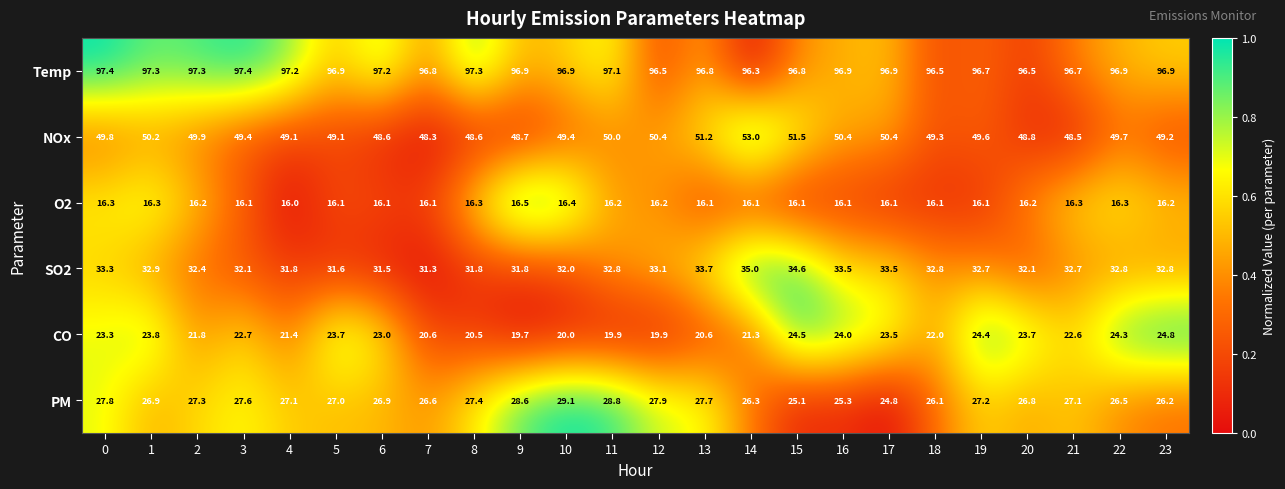

What is the spread (max minus min) of values at 9?

80.4